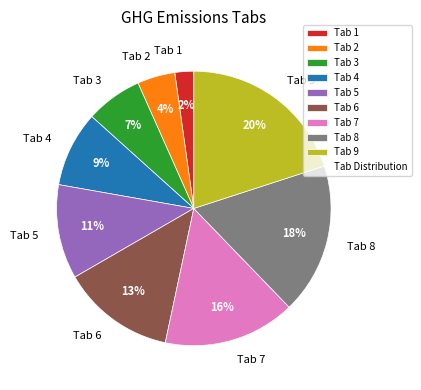

Does Tab 3 represent more than half of the total?

No